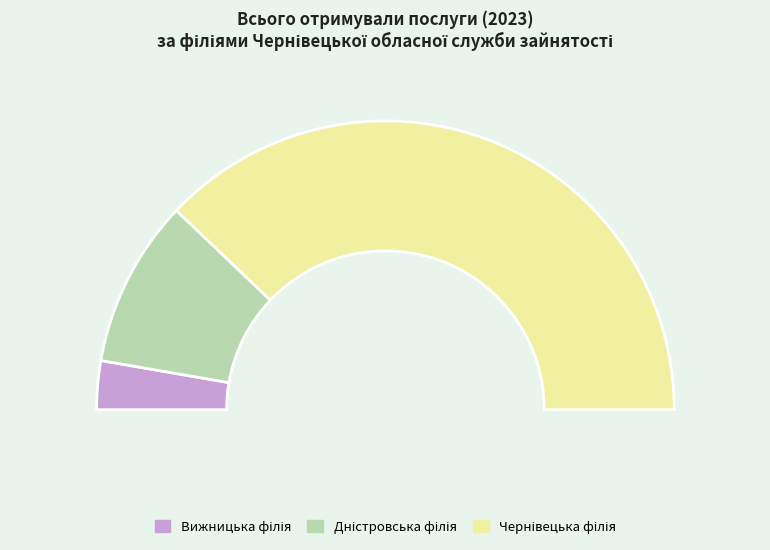

To the nearest percent, what is the average slice percentage?

33%